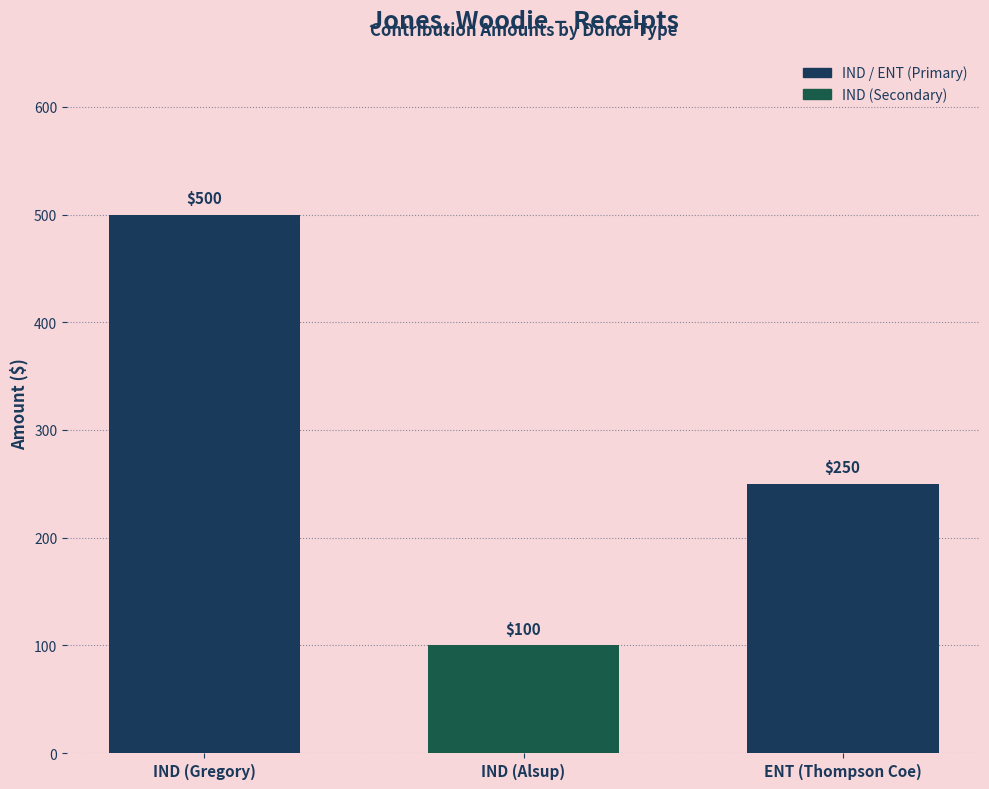

The chart shows a value of 100 at IND (Alsup). True or false?

True